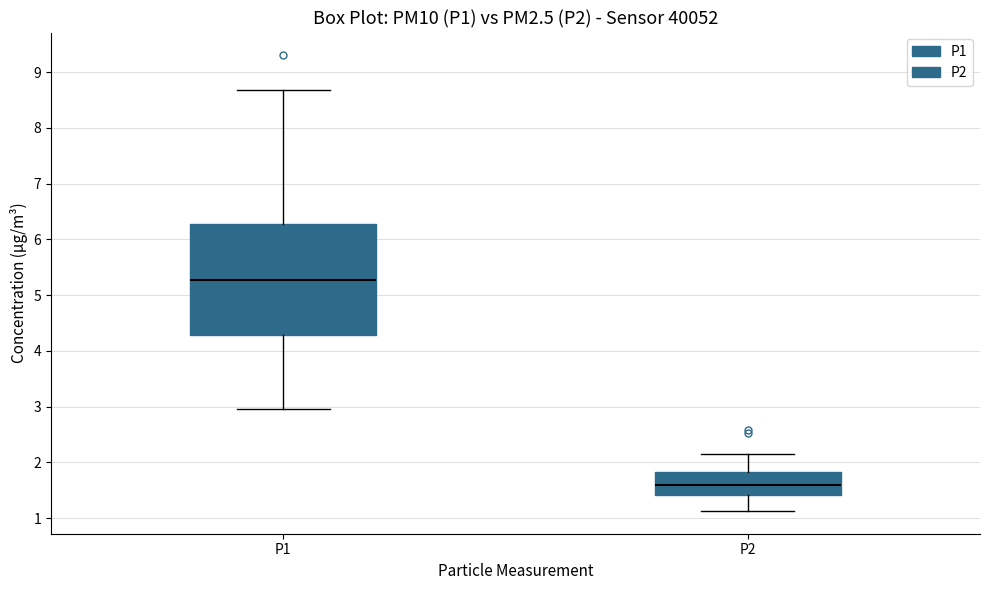

Where does the upper whisker of the box for P2 end on the y-axis? The values are not printed on the chart, so give them approximately, as read against the axis.

2.2